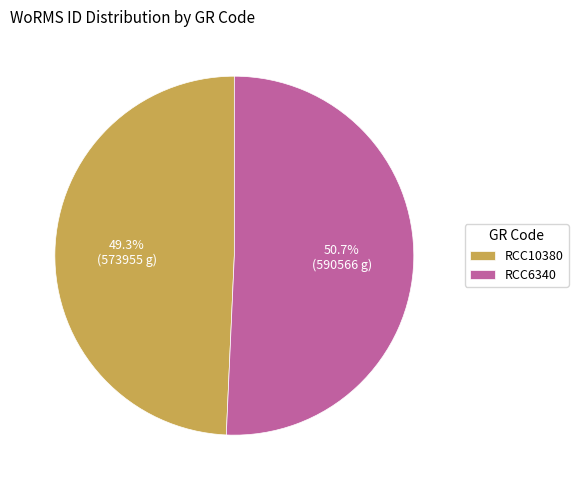

How many slices are in this pie chart?

2